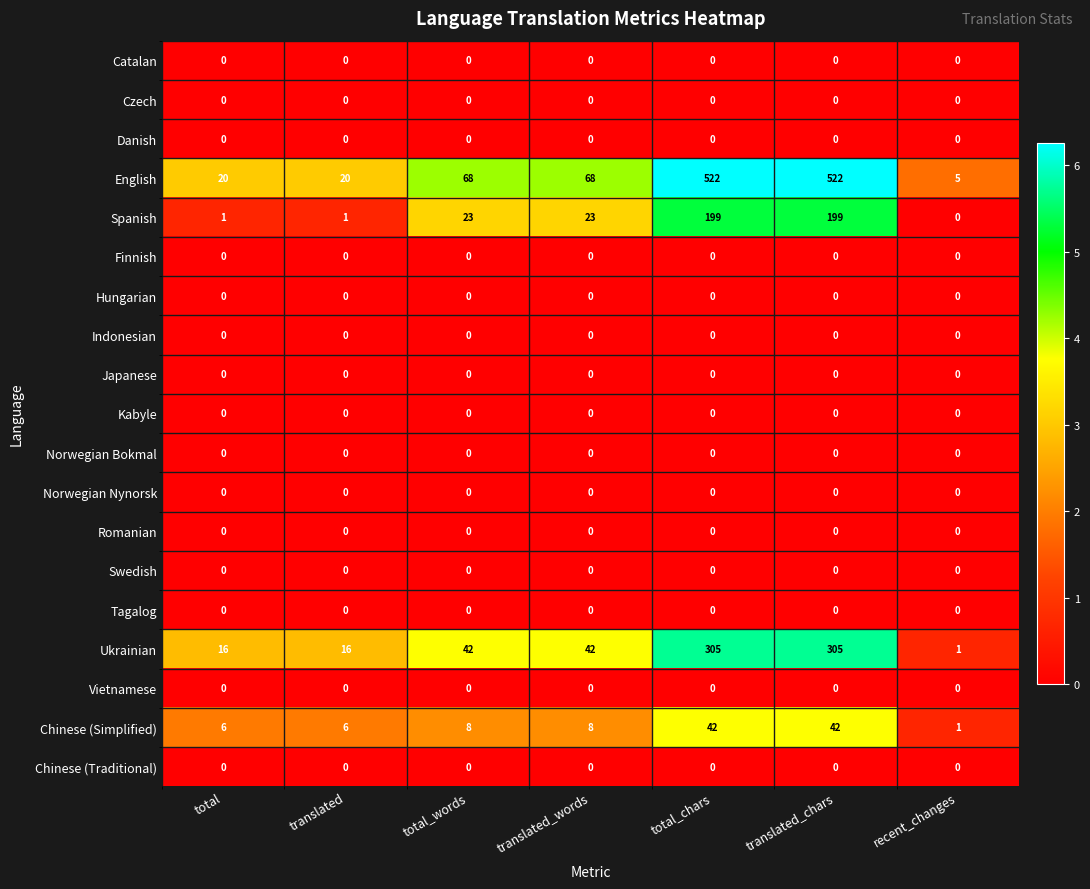

The Chinese (Simplified) series shows 22 at total_chars. True or false?

False